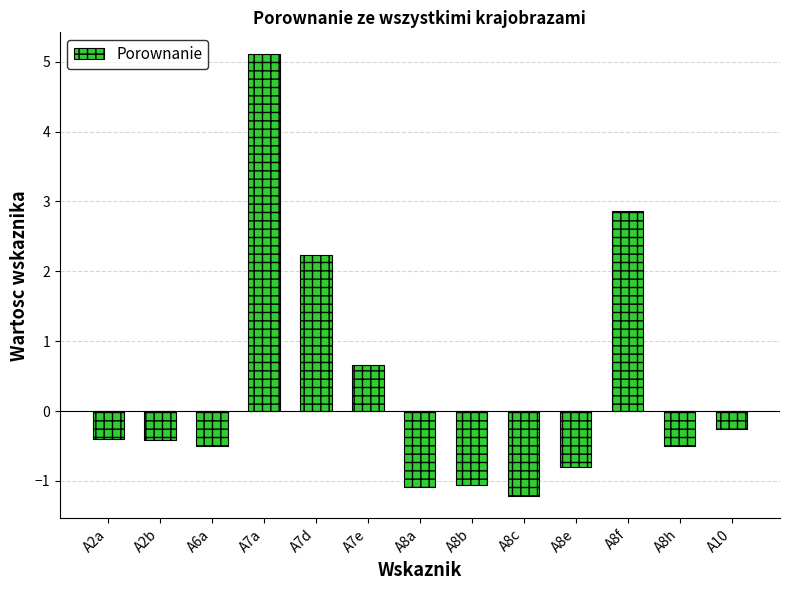

True or false: the data shows -0.4 at A2a.

True